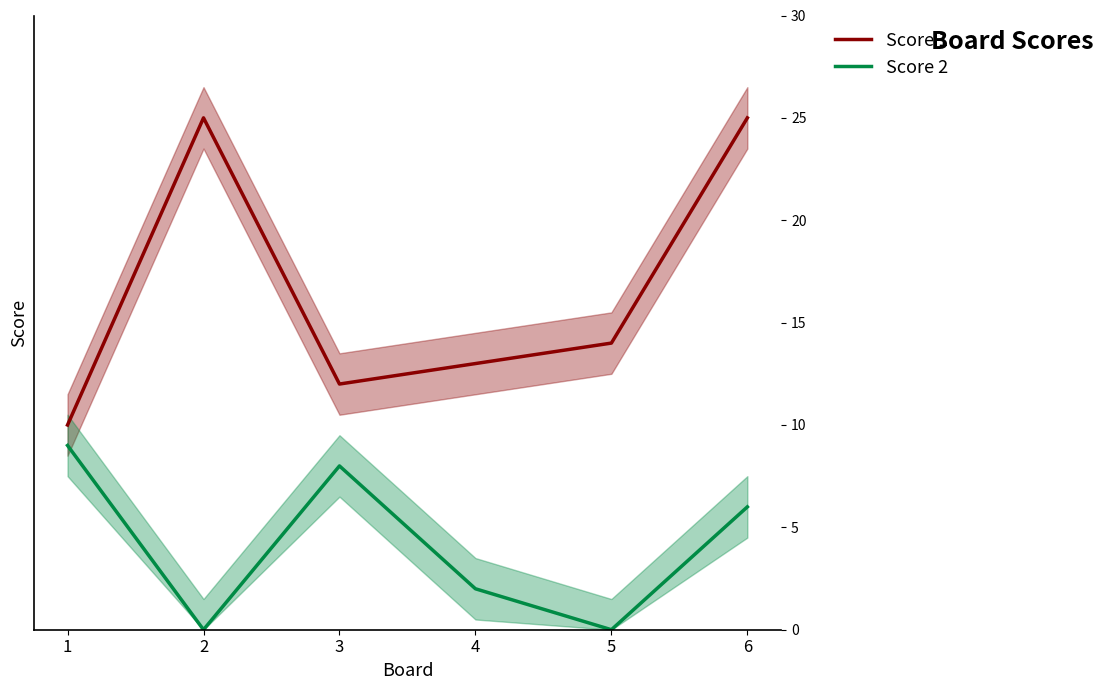

Does the chart have visible grid lines?

No